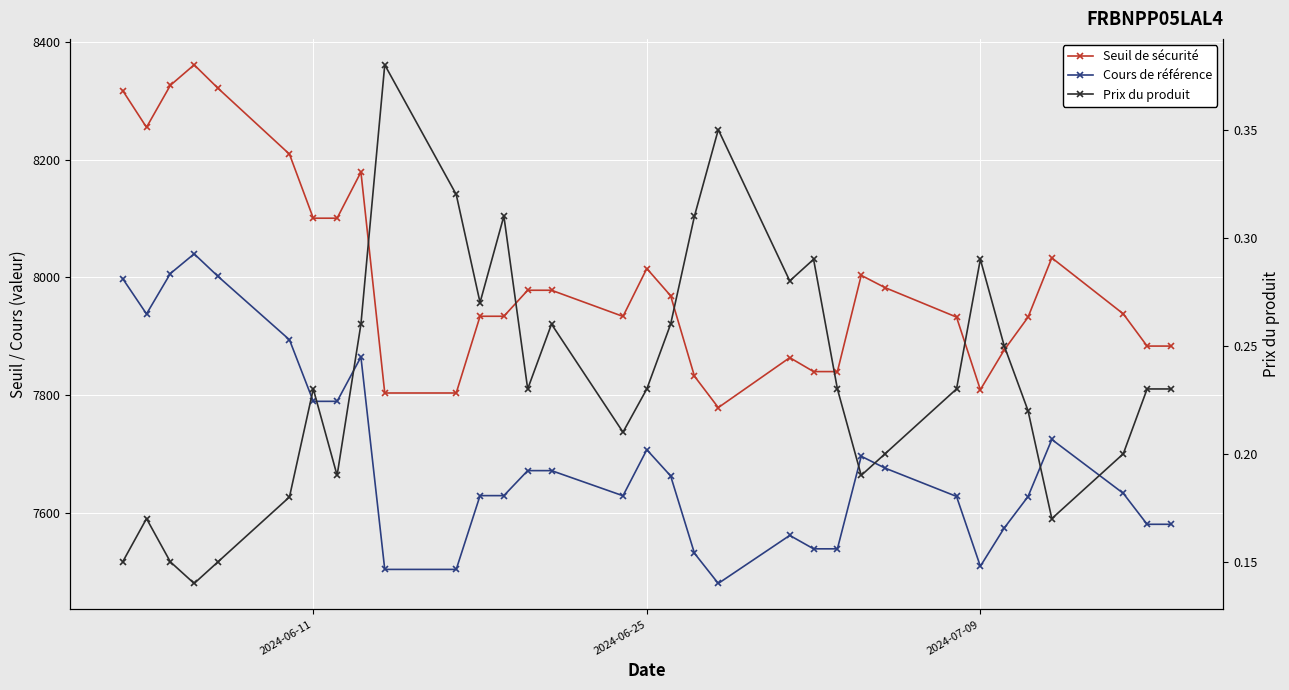

True or false: Seuil de sécurité and Prix du produit intersect in this chart.

False